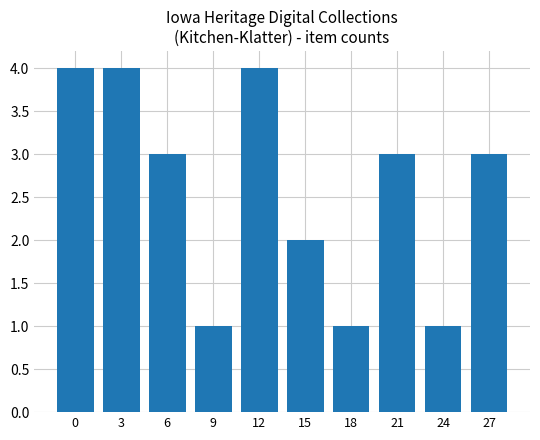

Between 15 and 9, which is larger?

15